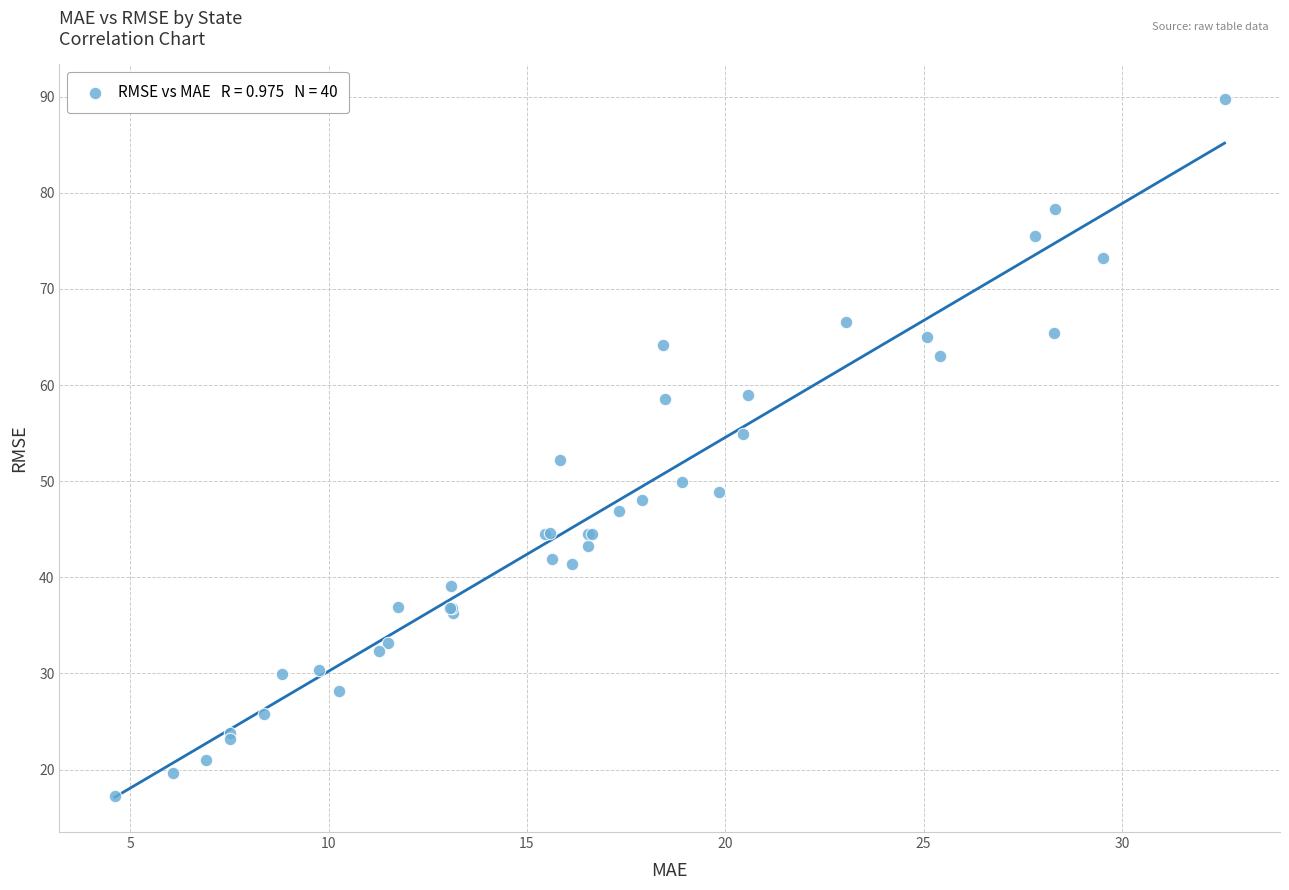

What Y value in the scatter plot is closest to 53?

52.2